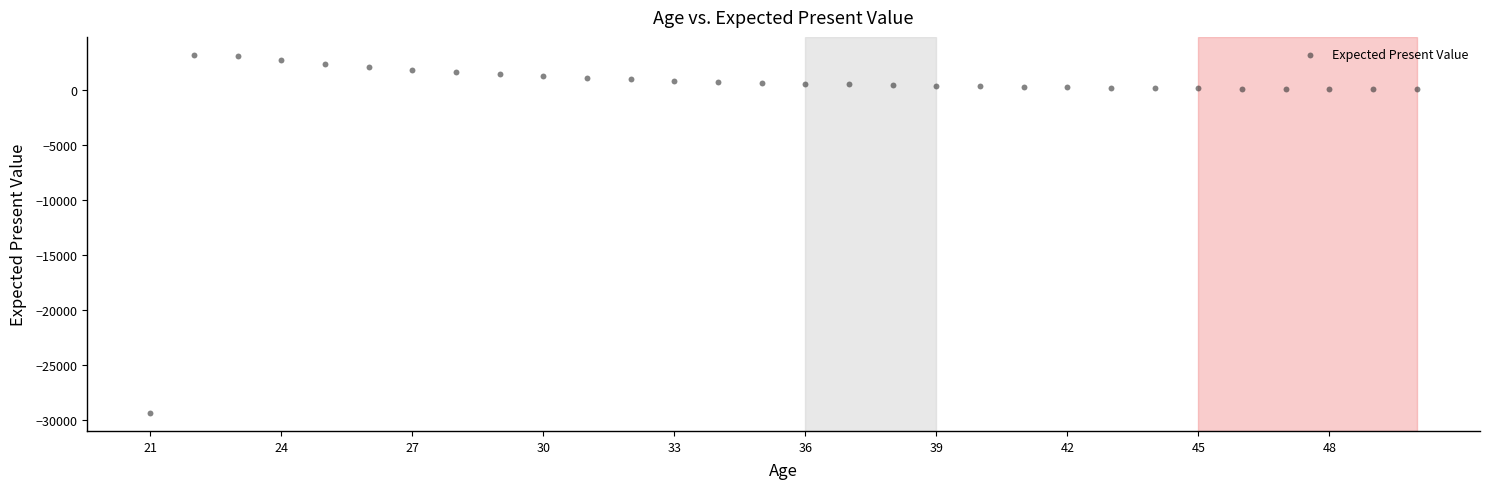

What is the range of X values (max minus min)?

29.0